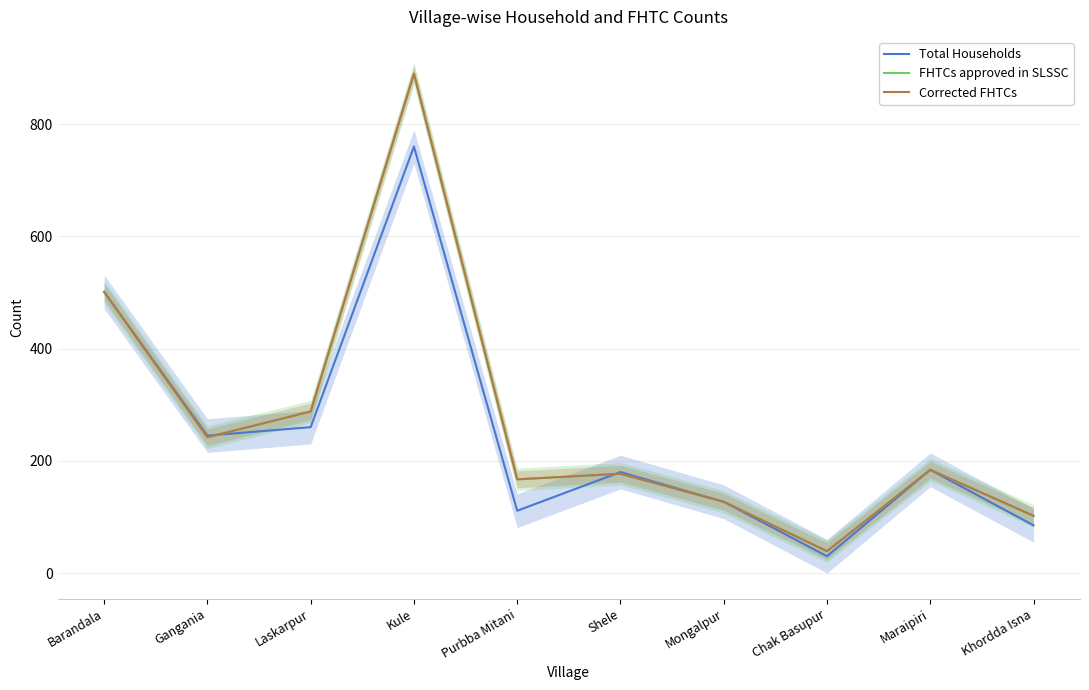

What are all the series names shown in the legend?

Total Households, FHTCs approved in SLSSC, Corrected FHTCs